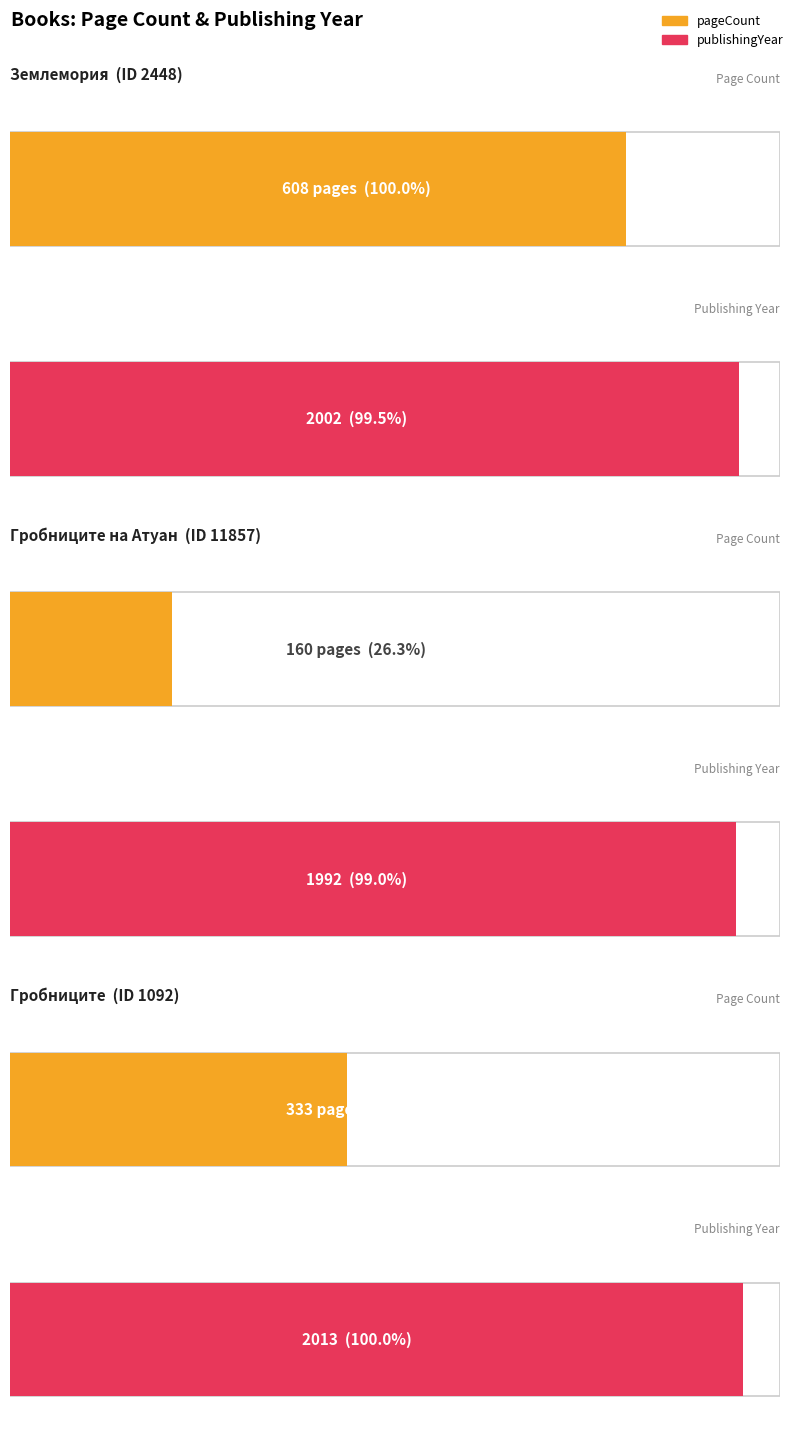

Rank the series by their average value, from lowest to highest.

pageCount, publishingYear